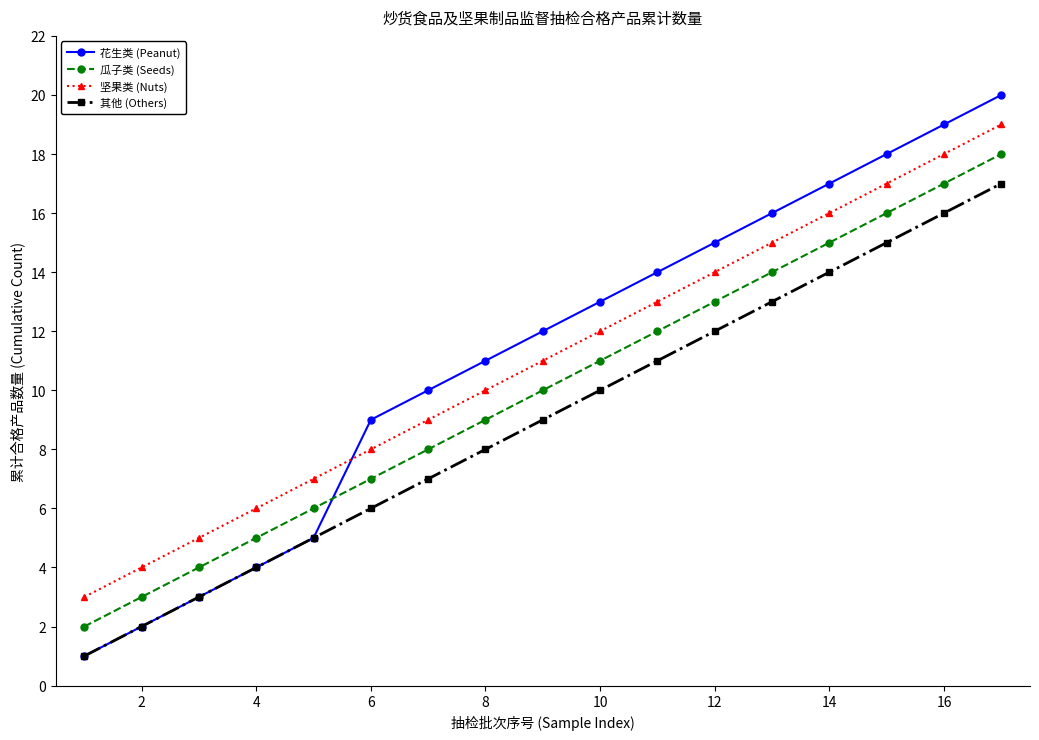

Rank the series by their maximum value, from lowest to highest.

其他 (Others), 瓜子类 (Seeds), 坚果类 (Nuts), 花生类 (Peanut)